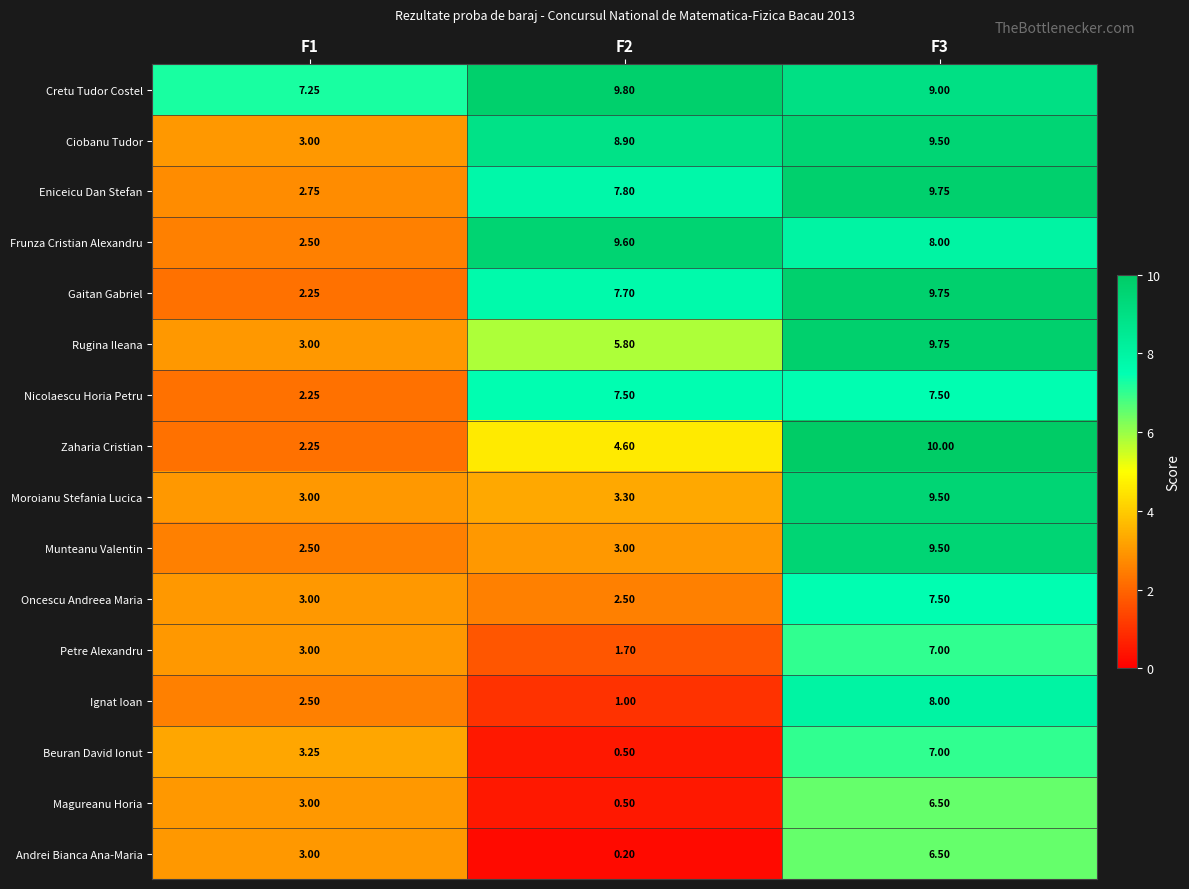

Between F1 and F2, which series saw the biggest shift?

Frunza Cristian Alexandru